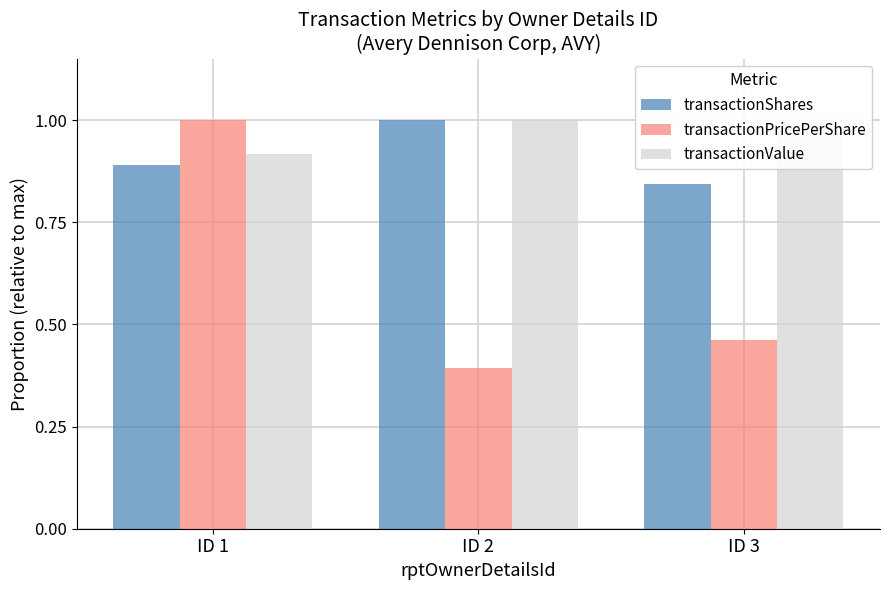

At which category is the sum across all series the highest?

ID 1